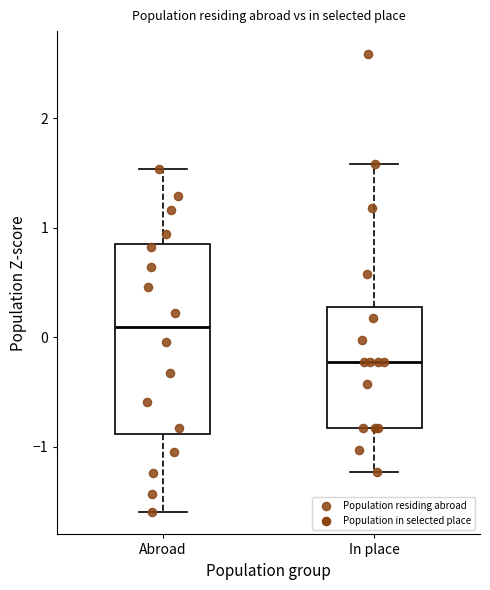

Reading left to right, read every box against the y-axis: the position of its median line, the range the box covers, and the ends of its whiskers. The values are not printed on the chart, so give them approximately, as read against the axis.

Abroad: median 0.1, box -0.9 to 0.9, whiskers -1.6 to 1.5
In place: median -0.2, box -0.8 to 0.3, whiskers -1.2 to 1.6